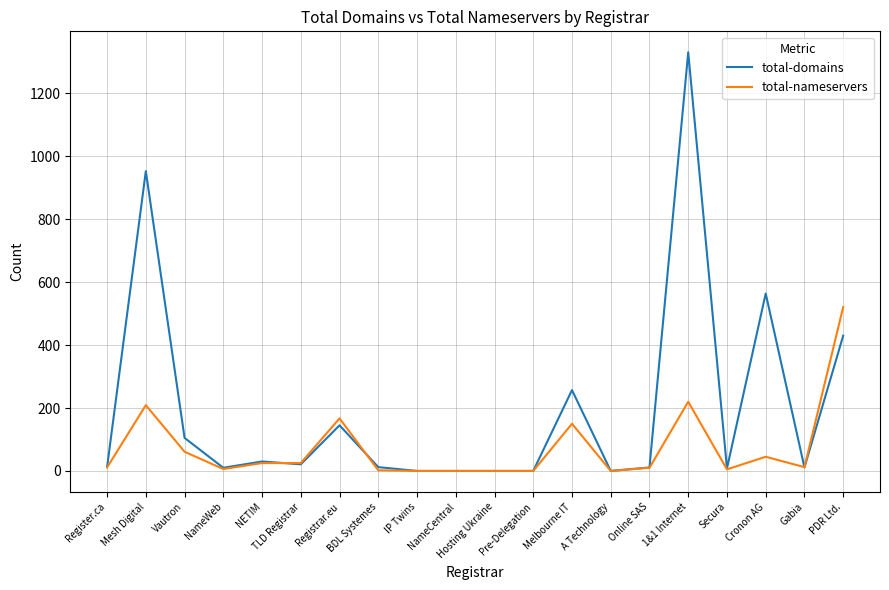

Where is total-domains nearest to the value 665?

Cronon AG